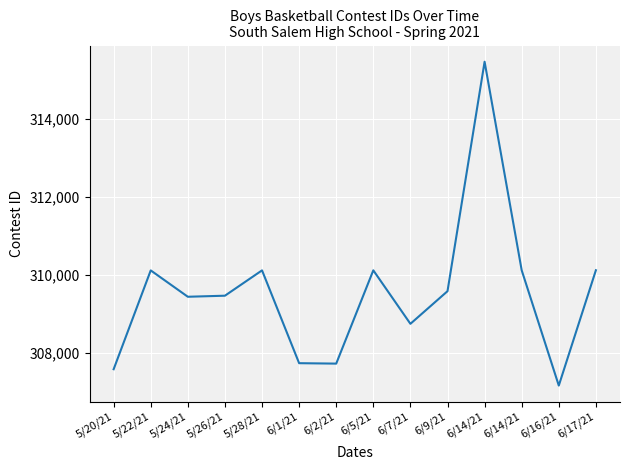

Does the chart display data point markers on the line(s)?

No